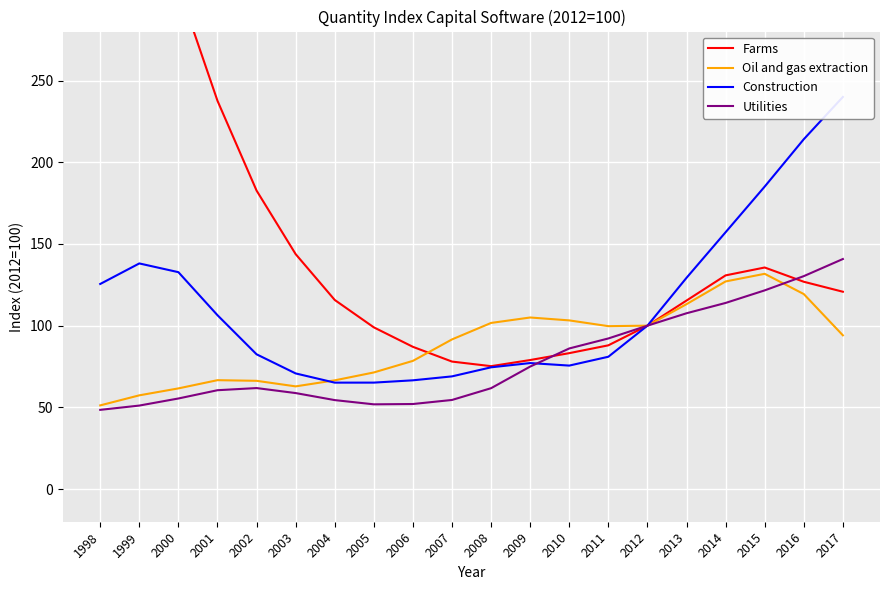

At how many categories does at least one series exceed 280?

3